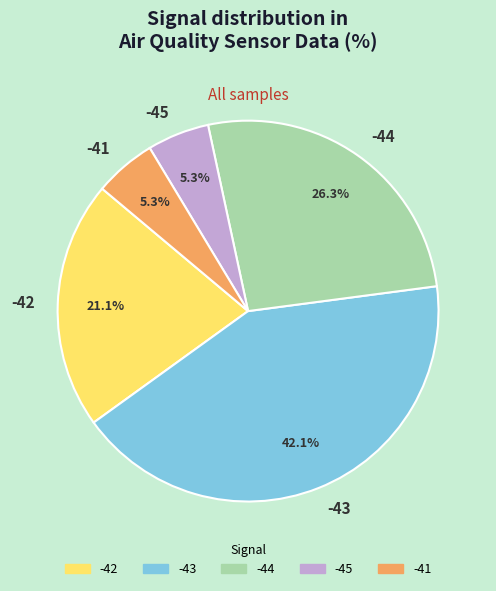

How many slices are in this pie chart?

5